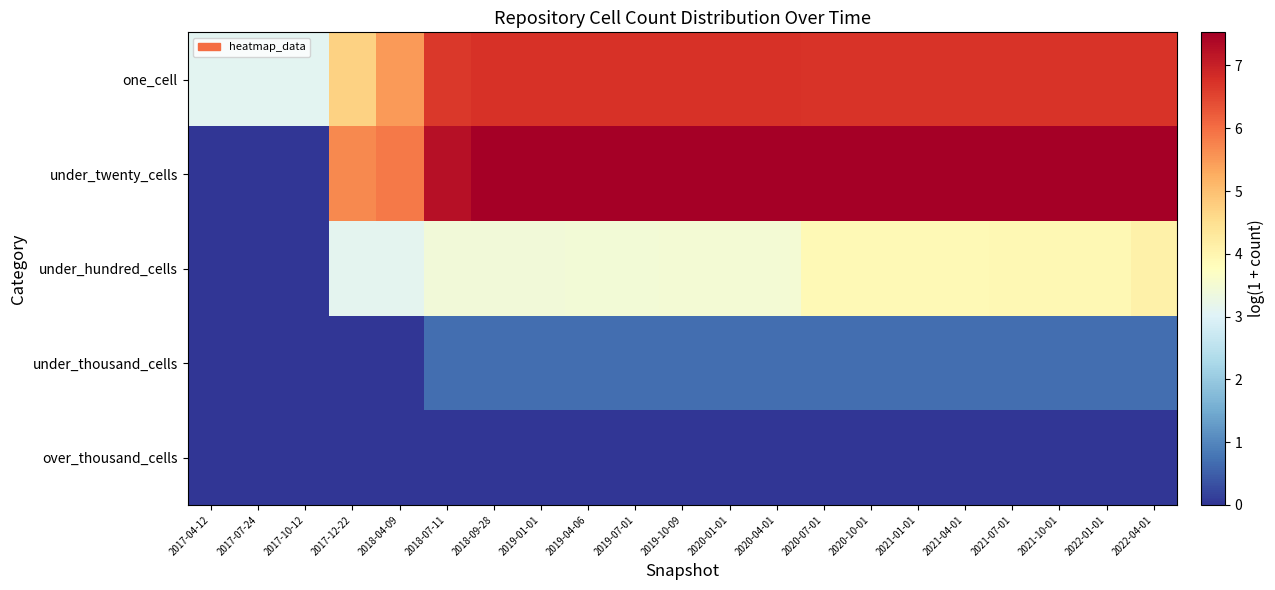

Rank the series at 2017-10-12 from lowest to highest value.

under_twenty_cells, under_hundred_cells, under_thousand_cells, over_thousand_cells, one_cell